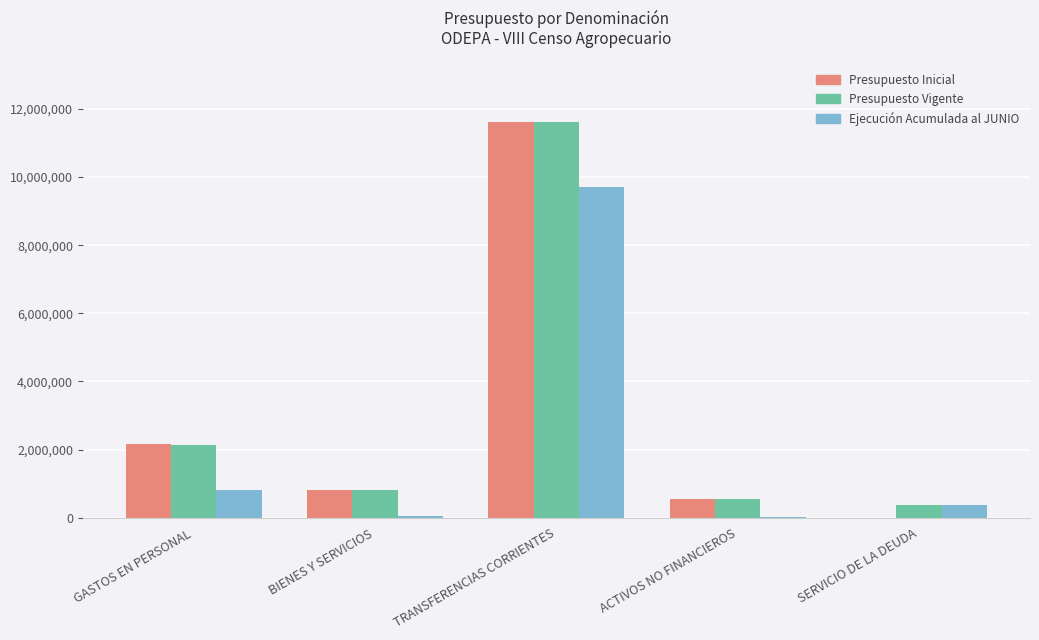

Where is Presupuesto Inicial nearest to the value 5802339?

GASTOS EN PERSONAL